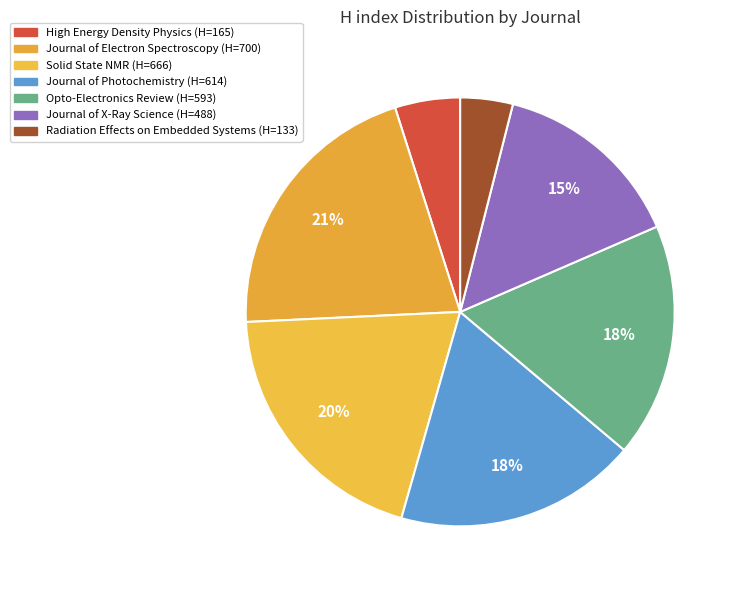

Which slice is the smallest?

Radiation Effects on Embedded Systems